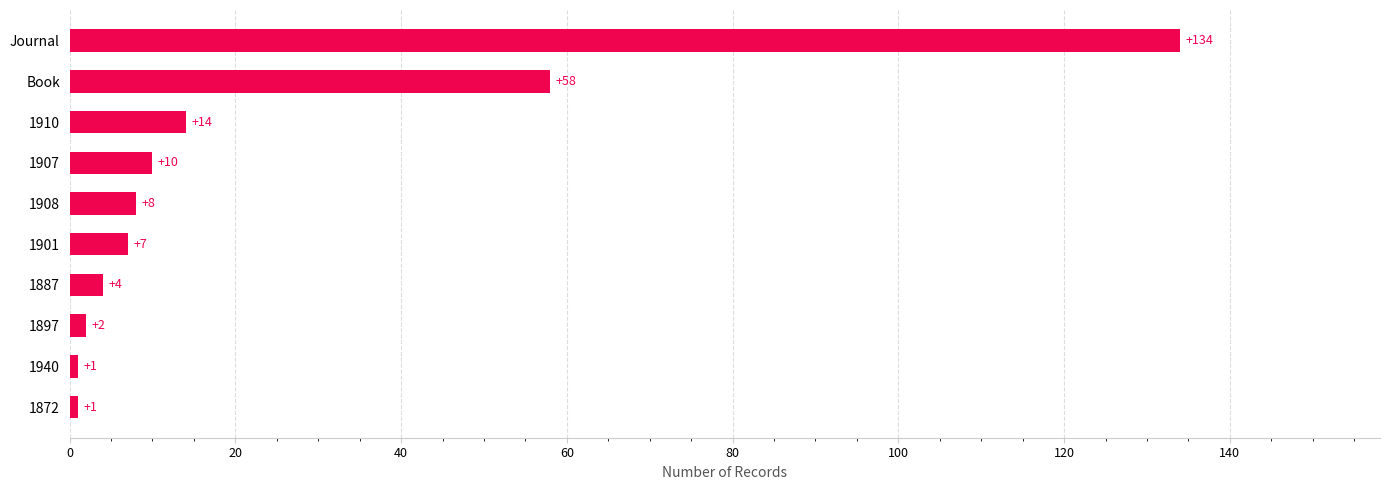

What is the greatest value displayed?

134